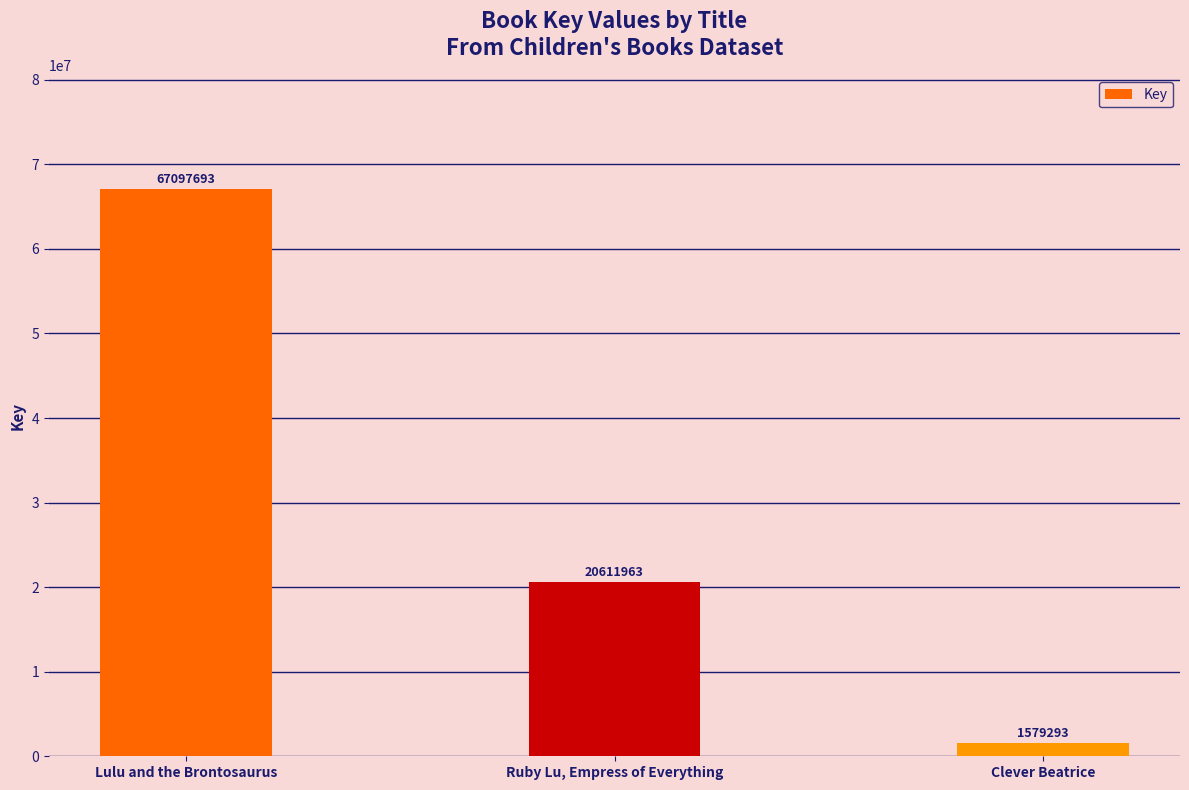

Does the chart contain stacked bars?

No